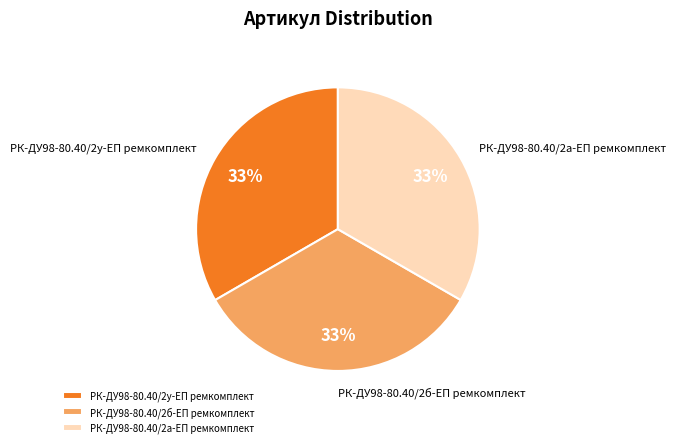

Is it true that РК-ДУ98-80.40/2а-ЕП ремкомплект is 20% of the pie?

False